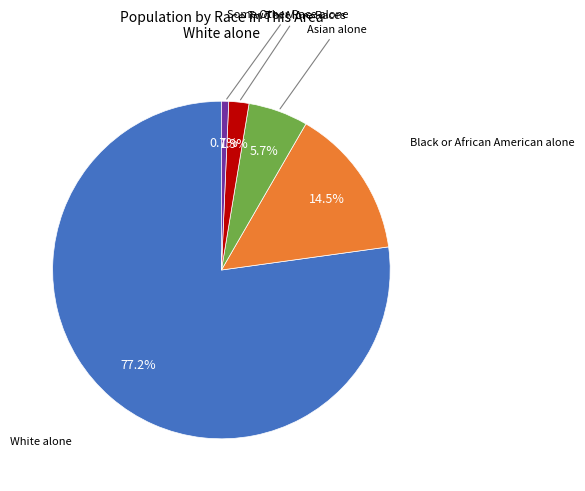

Is there a majority slice in this chart?

Yes